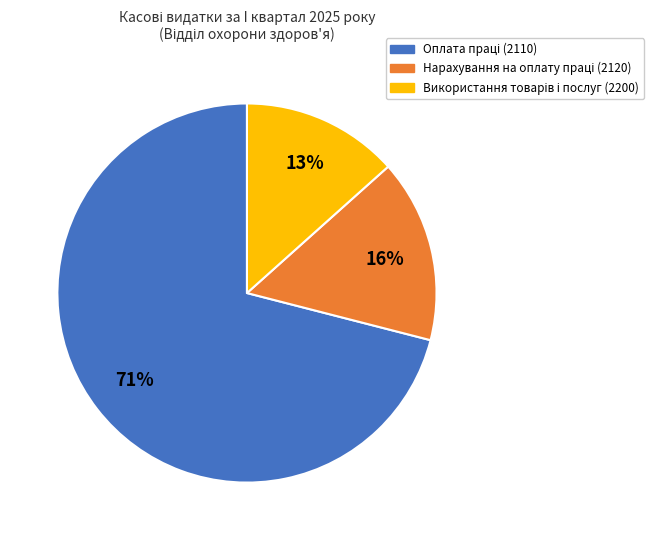

Does any single category account for the majority?

Yes